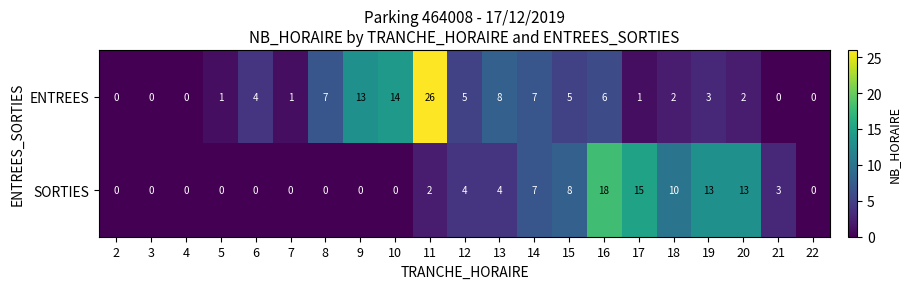

What is the sum of the SORTIES values at 13 and 14?

11